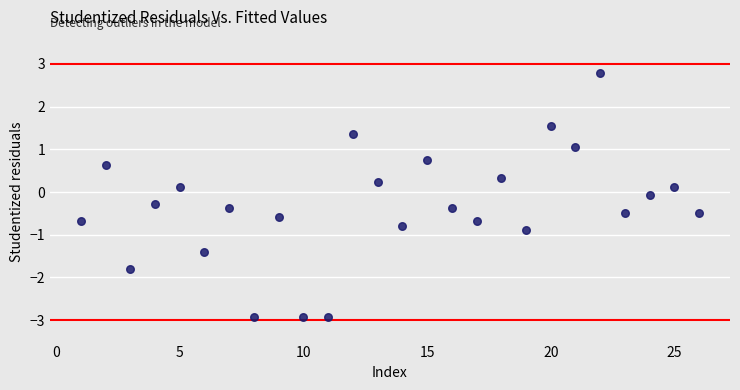

What is the range of Y values (max minus min)?

5.7